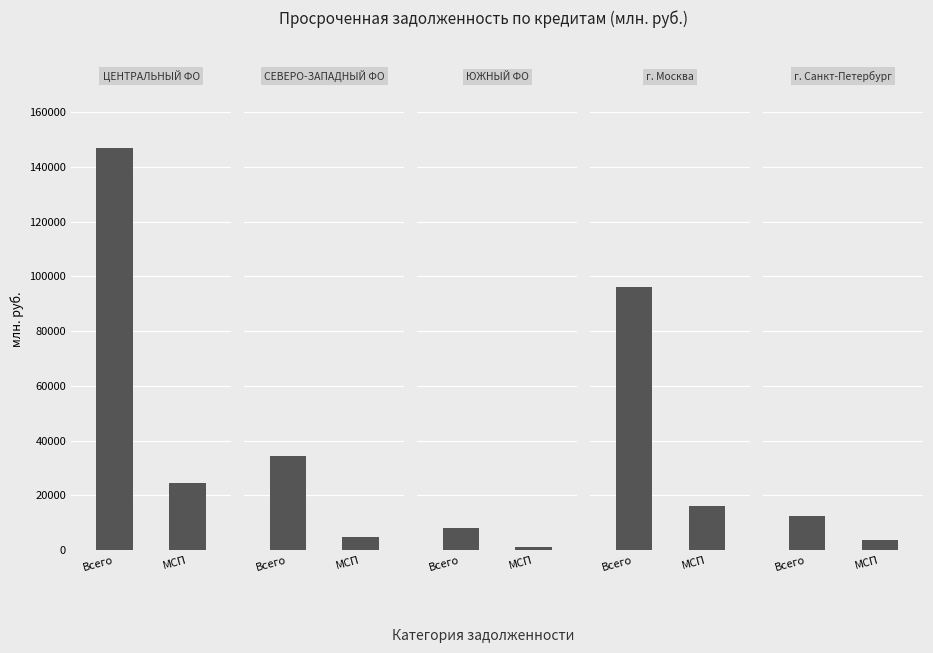

How many values in the СЕВЕРО-ЗАПАДНЫЙ ФО series are below 34390?

1